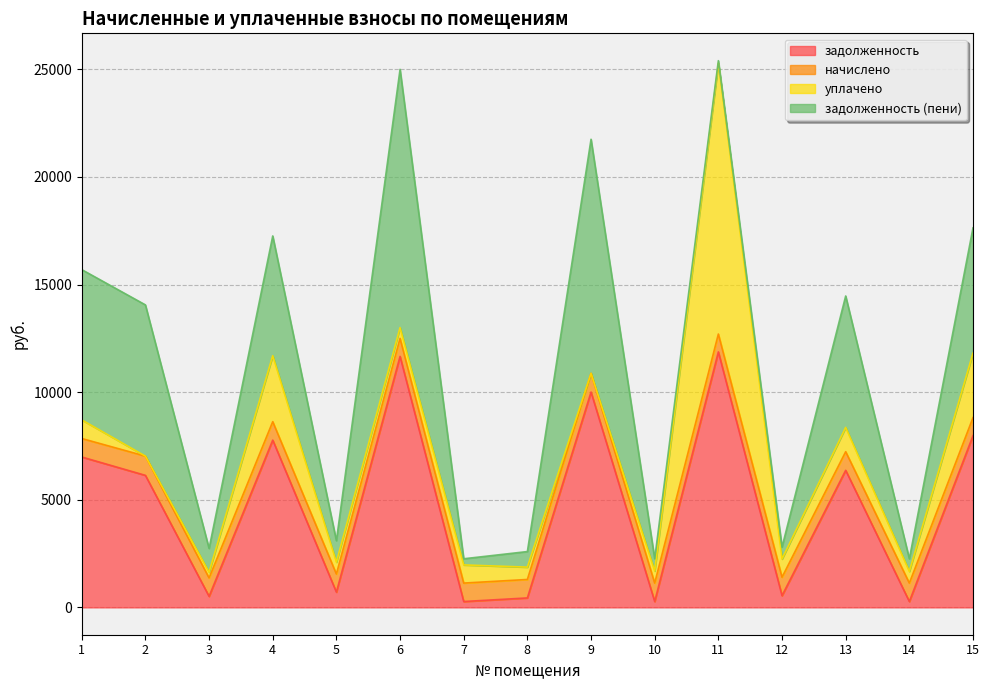

Rank the series by their maximum value, from lowest to highest.

начислено, задолженность, задолженность (пени), уплачено